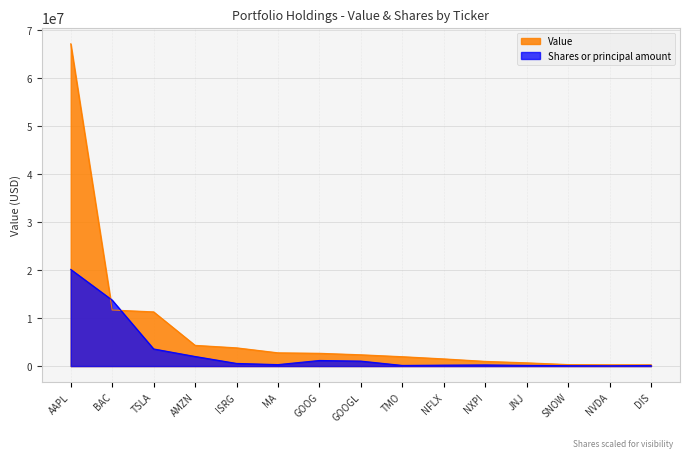

List the series in order of their peak value, lowest first.

Shares or principal amount, Value